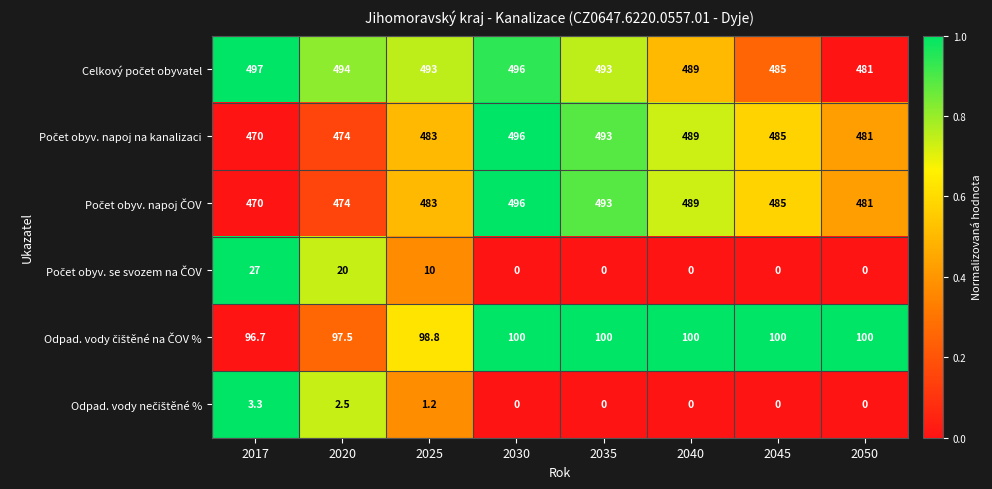

What is the total value across all series at 2017?

1564.0